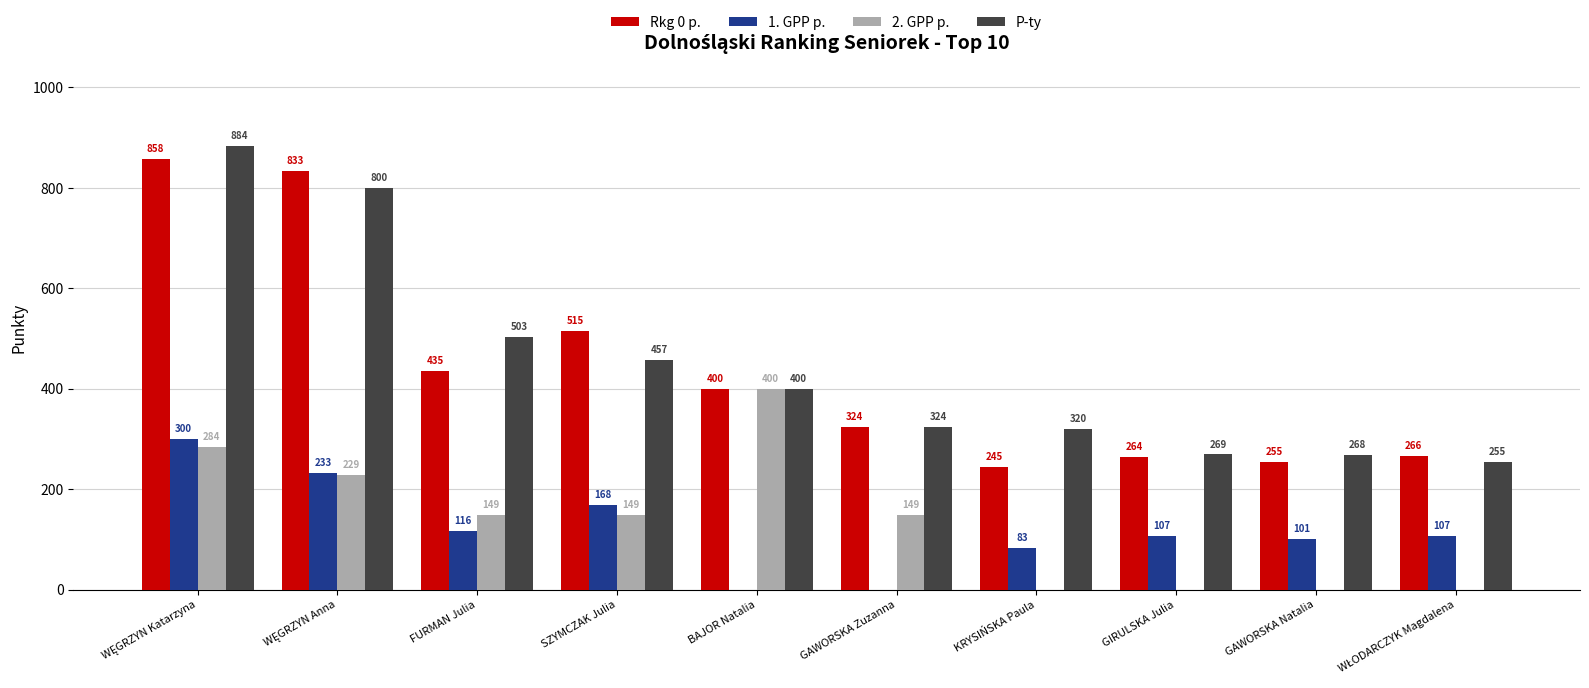

Is it true that P-ty equals 268 at GAWORSKA Natalia?

True